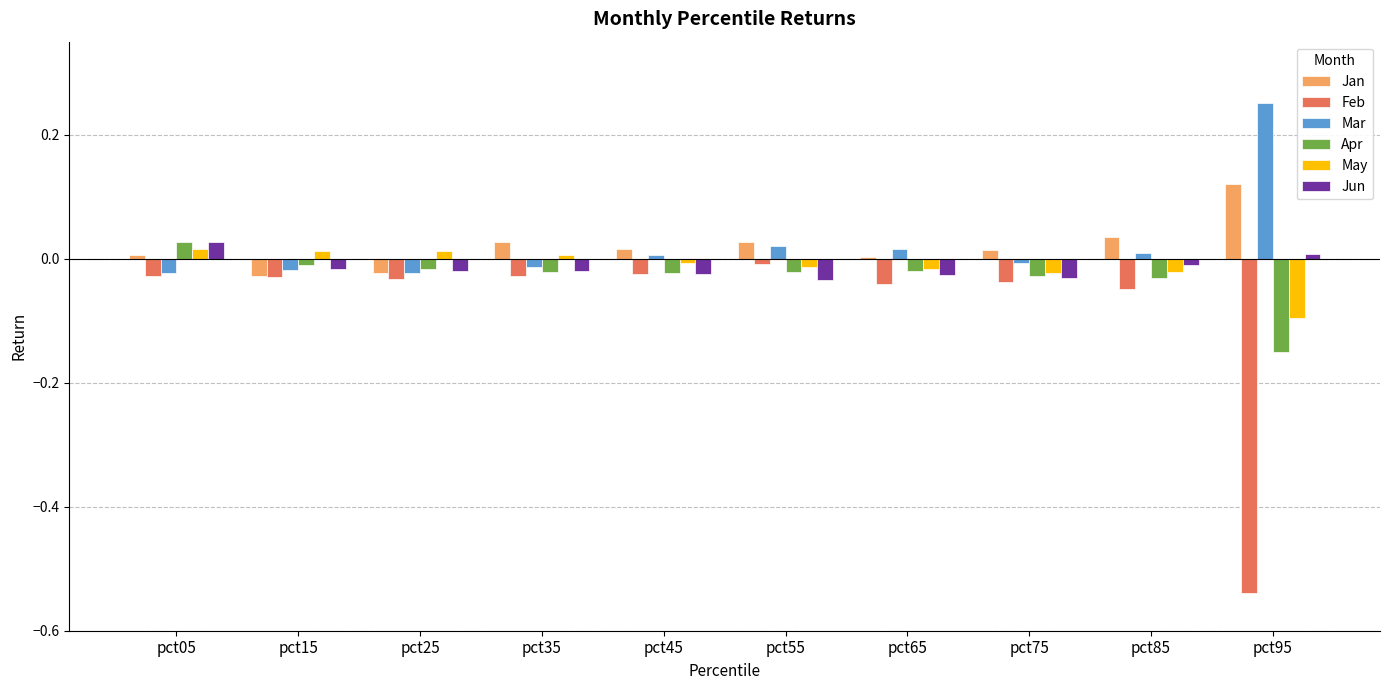

At which category does the chart reach its peak across all series?

pct95